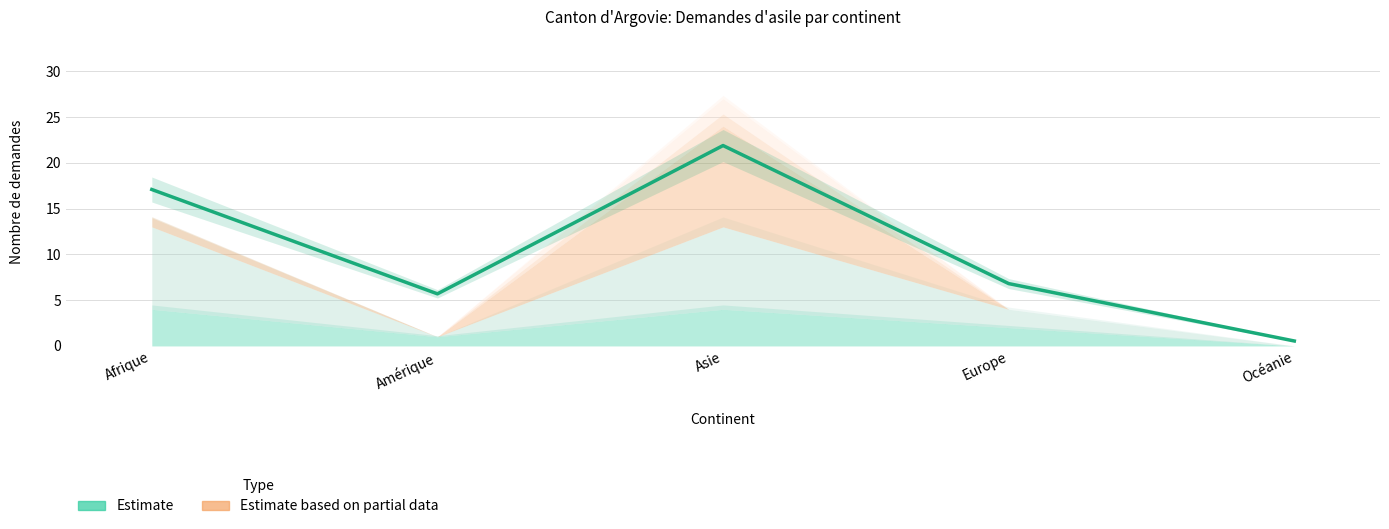

How many points are higher than both their immediate neighbors (excluding endpoints)?

1